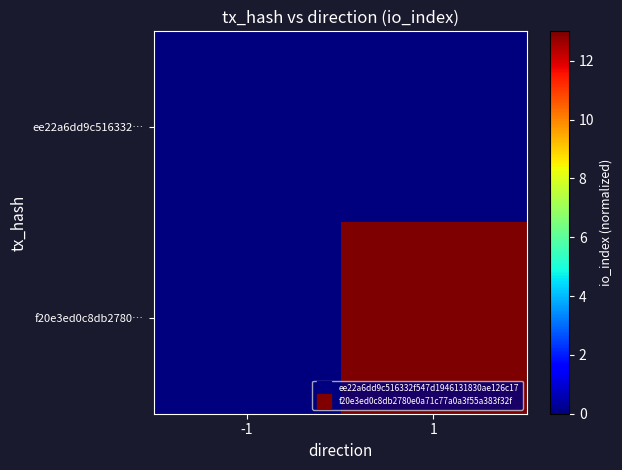

Reading right to left, what are all the values shown in this chart?

ee22a6dd9c516332…: 1=0	-1=0
f20e3ed0c8db2780…: 1=13	-1=0